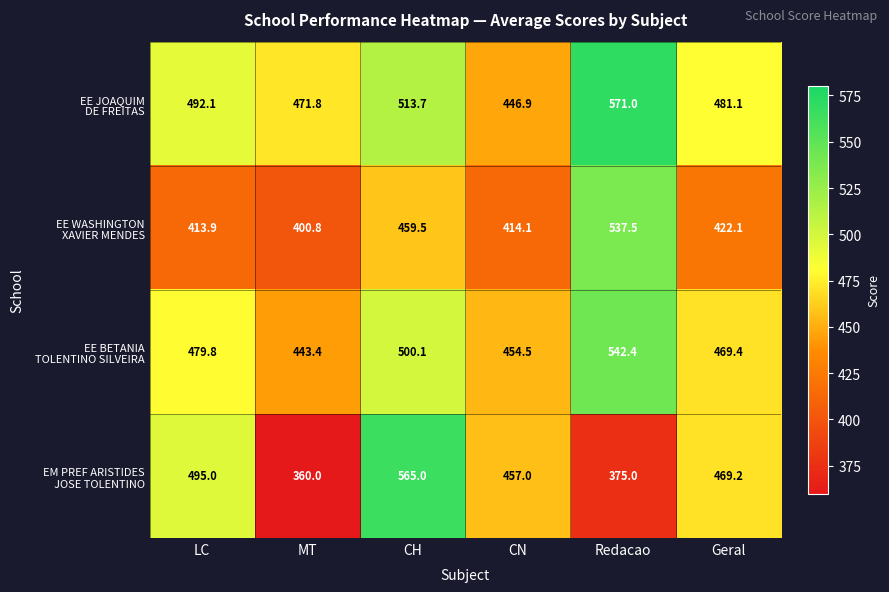

How many data points does each series have?

6